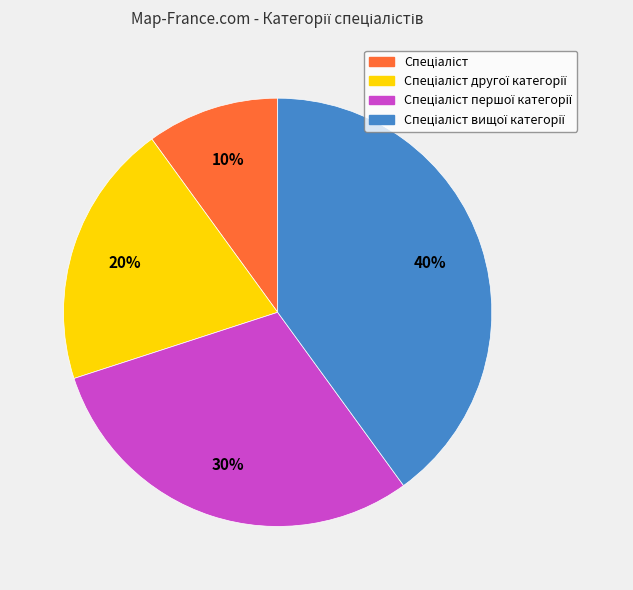

Does any single category account for the majority?

No